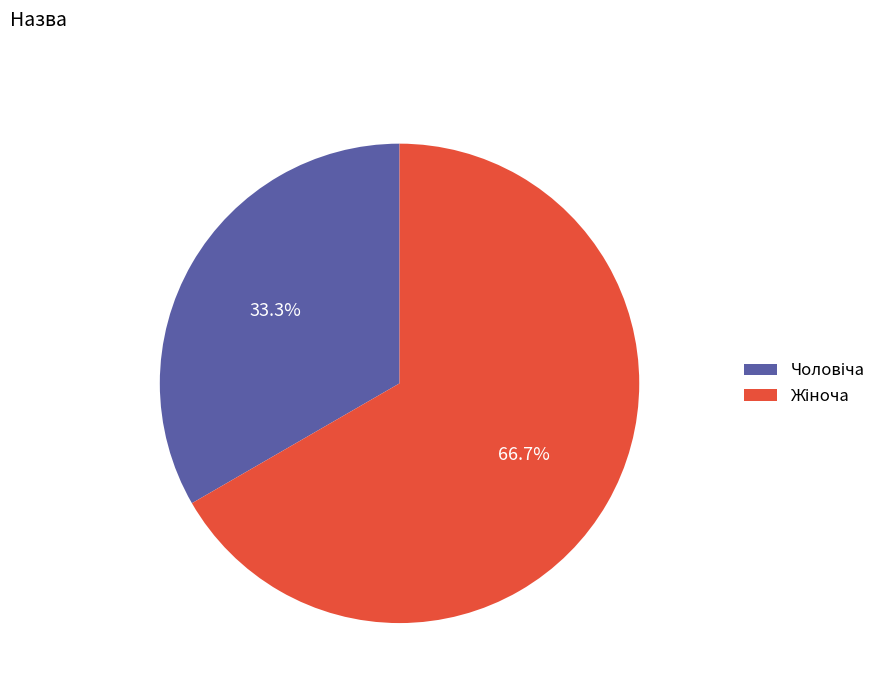

Is there a majority slice in this chart?

Yes